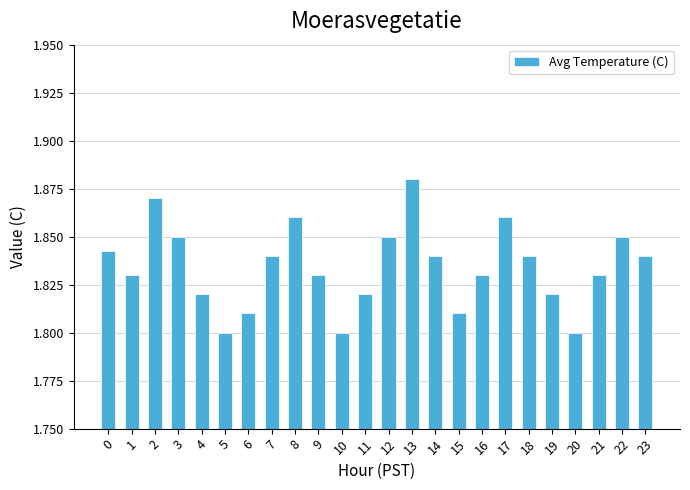

True or false: the data shows 1.8 at 5.

True